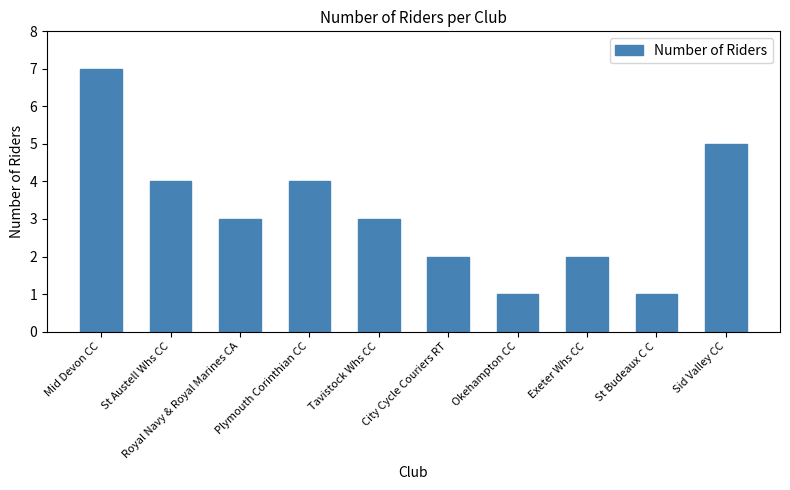

What is the smallest value displayed?

1